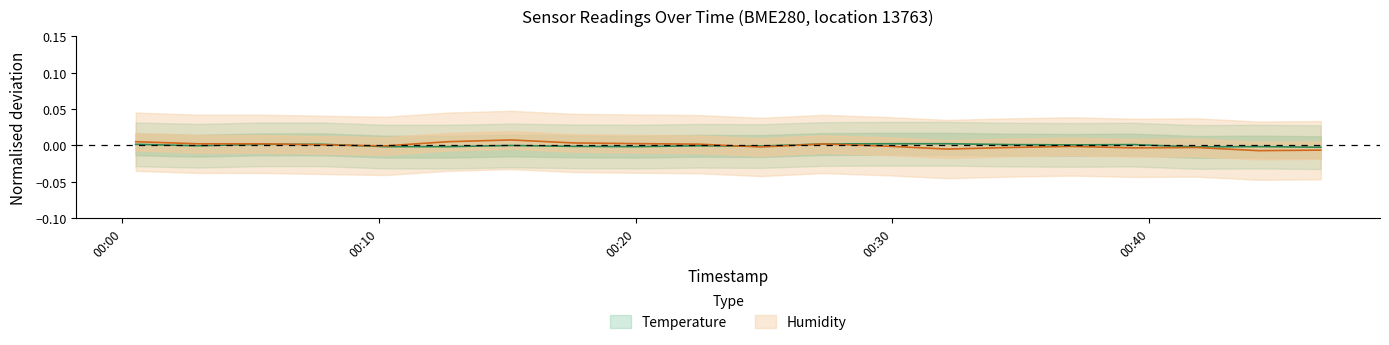

List the labels in order of humidity value, largest first.

2023-08-01T00:15:08, 2023-08-01T00:00:31, 2023-08-01T00:12:41, 2023-08-01T00:17:33, 2023-08-01T00:20:01, 2023-08-01T00:02:57, 2023-08-01T00:05:23, 2023-08-01T00:27:17, 2023-08-01T00:22:26, 2023-08-01T00:07:48, 2023-08-01T00:10:14, 2023-08-01T00:29:42, 2023-08-01T00:36:59, 2023-08-01T00:24:52, 2023-08-01T00:34:33, 2023-08-01T00:41:50, 2023-08-01T00:39:24, 2023-08-01T00:32:08, 2023-08-01T00:46:41, 2023-08-01T00:44:15